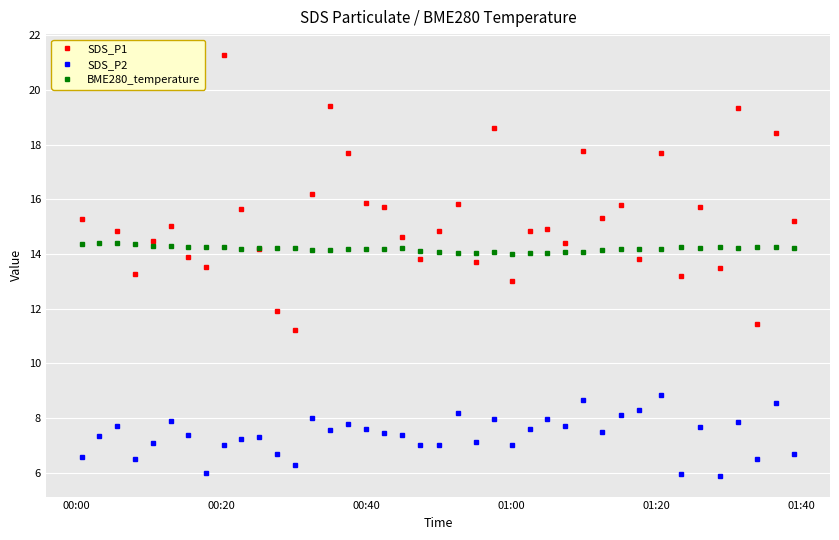

What is the value of the SDS_P1 point at the 35th from the left?

15.7